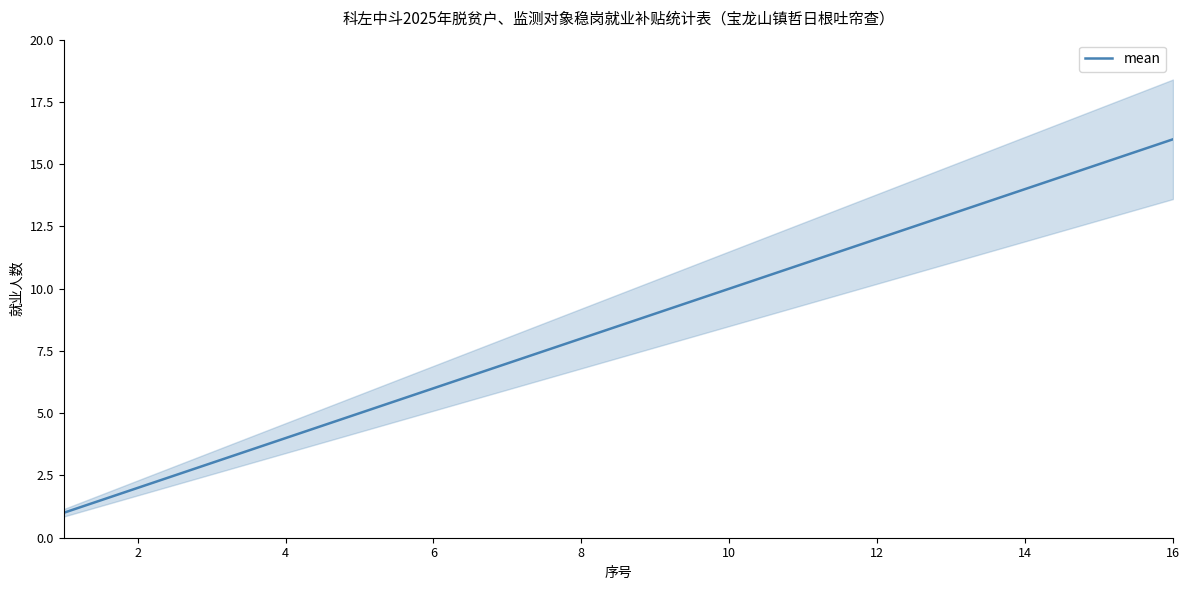

The mean series shows 10 at 16. True or false?

False